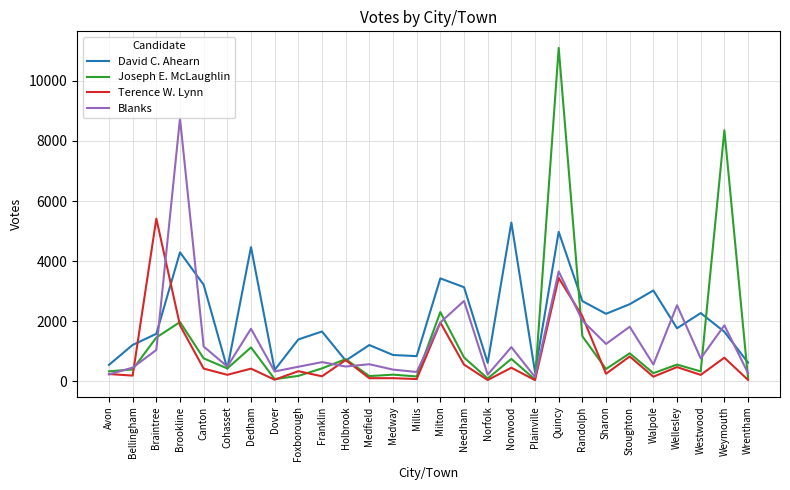

What is the average value of the Terence W. Lynn series?

780